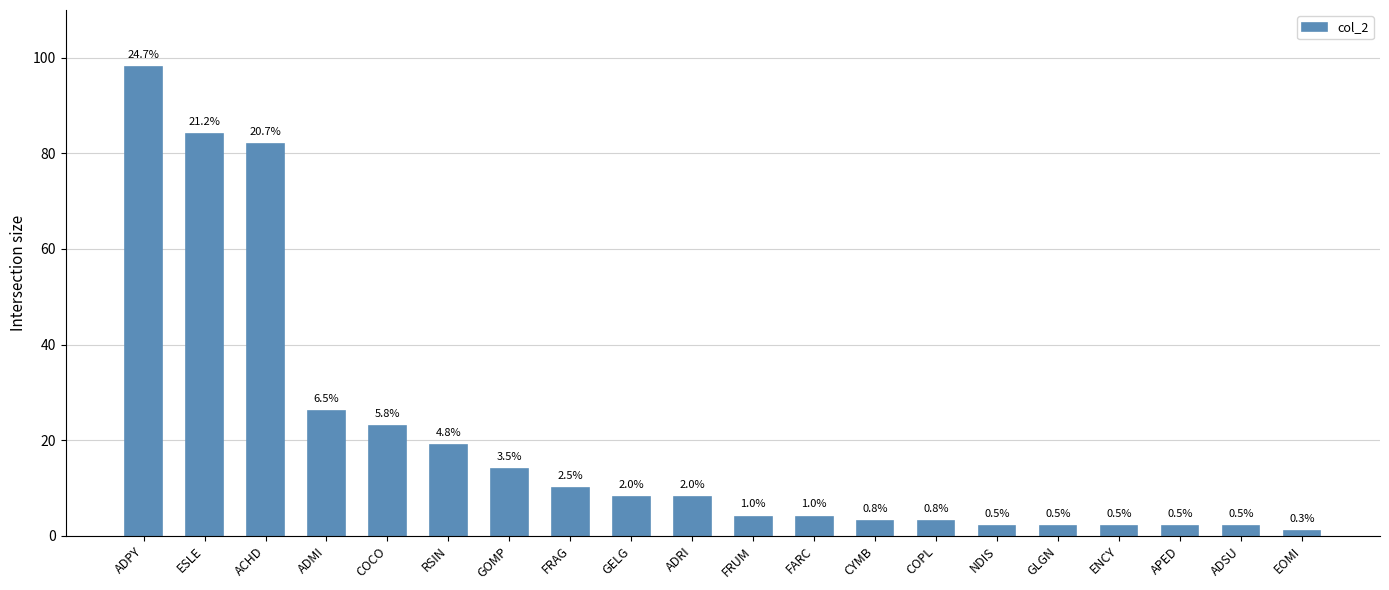

What is the value of the 2nd bar from the left?

84